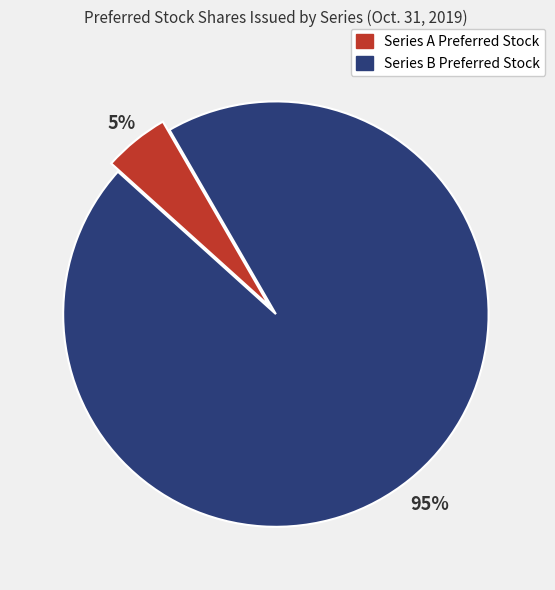

Is there a majority slice in this chart?

Yes